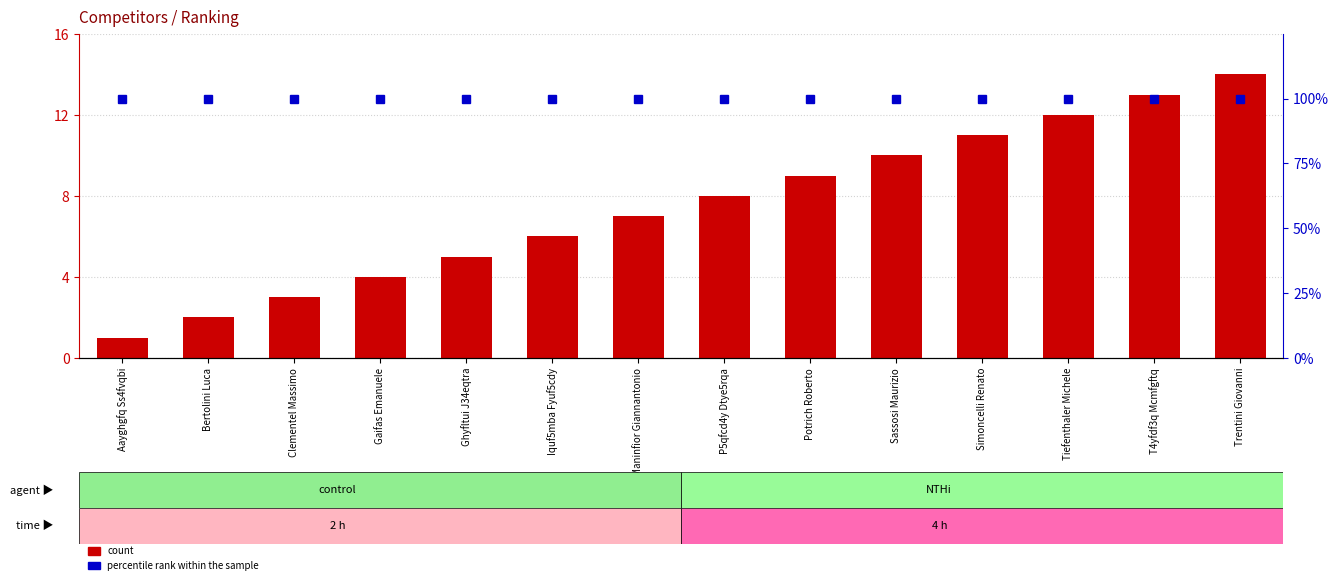

What is the average value of the count series?

8